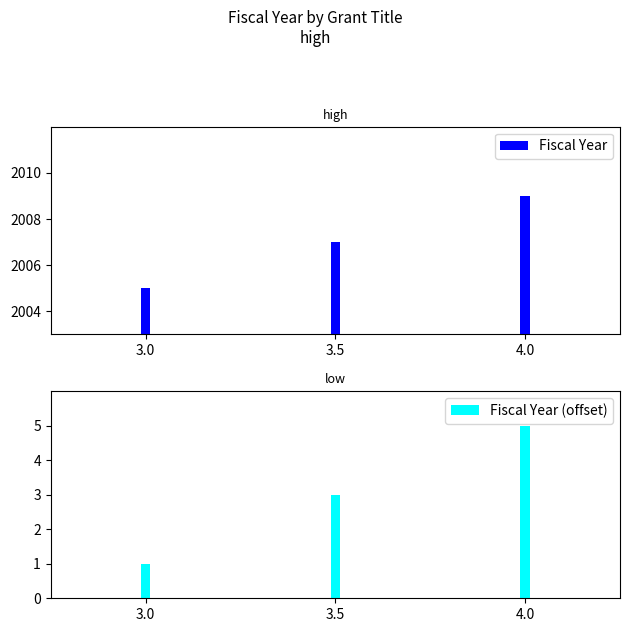

Which has a higher value, 4.0 or 3.5?

4.0